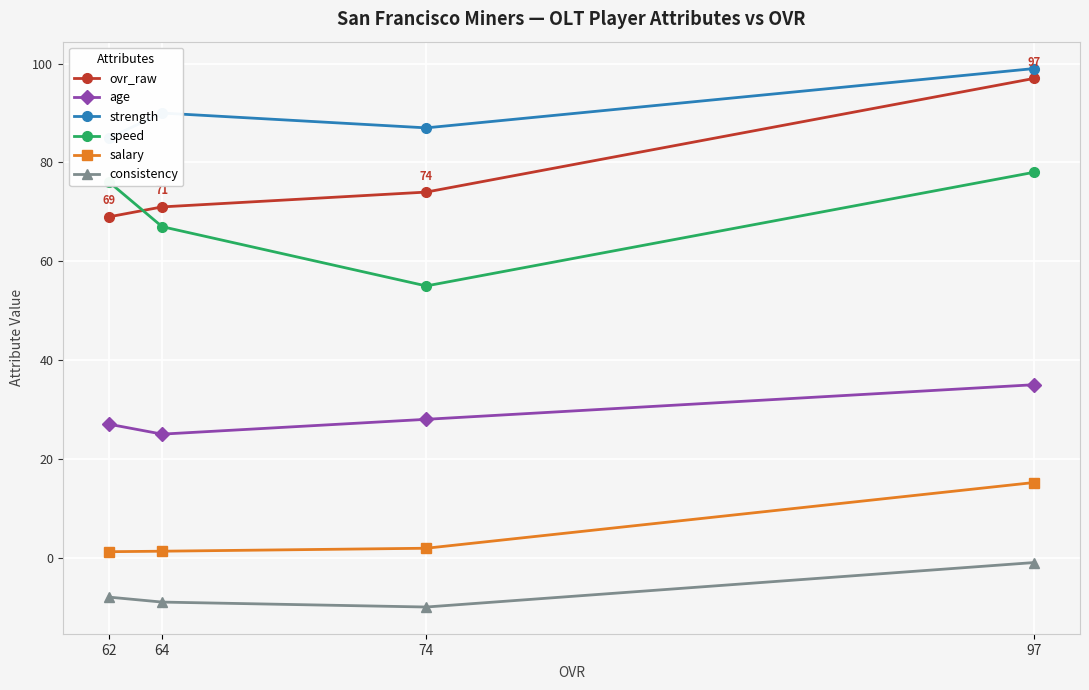

What are all the series names shown in the legend?

ovr_raw, age, strength, speed, salary, consistency